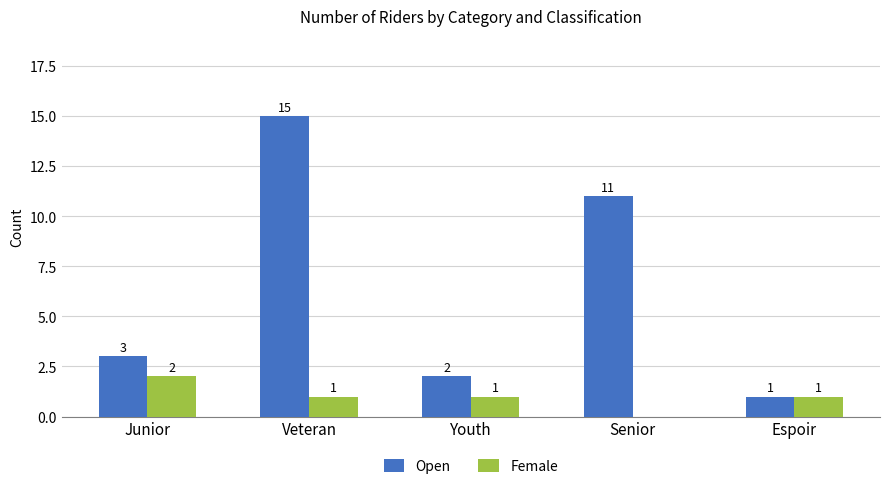

True or false: Female has a value of 0 at Senior.

True